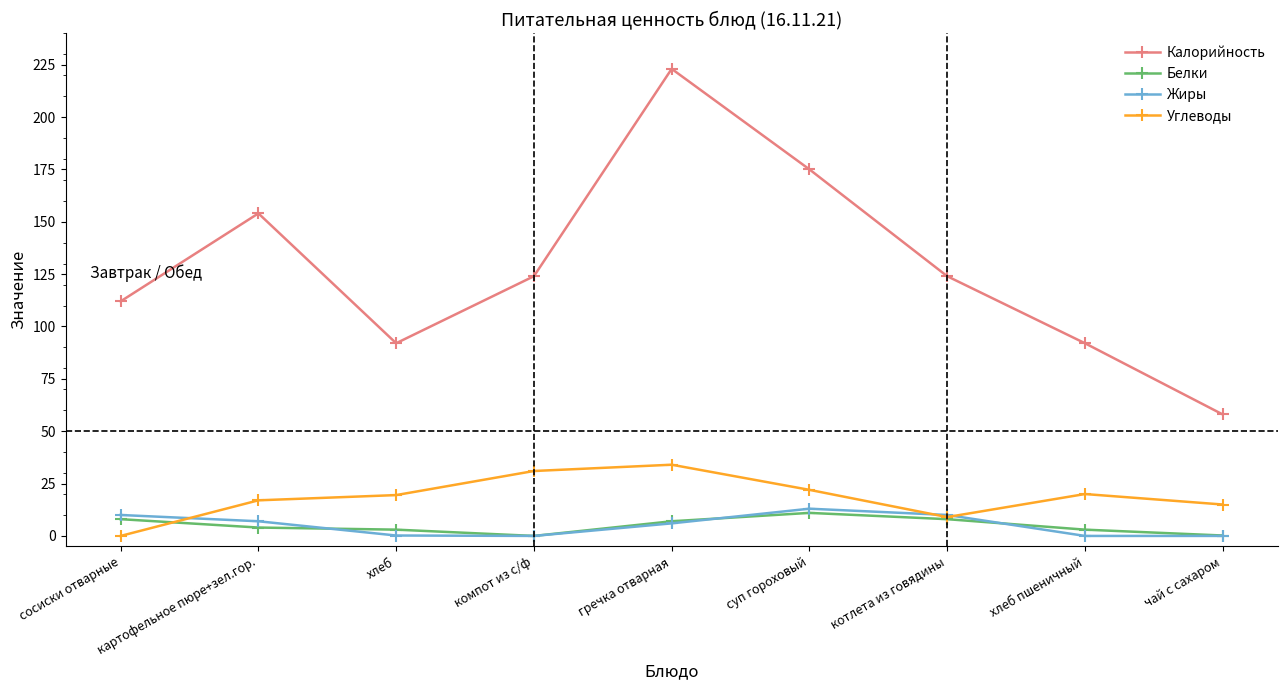

Which series has the largest range (max minus min)?

Калорийность